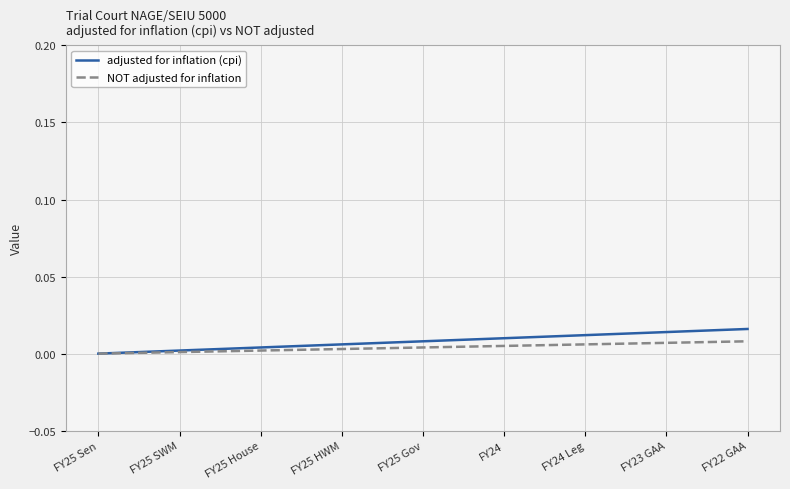

At how many categories does at least one series exceed 0?

8